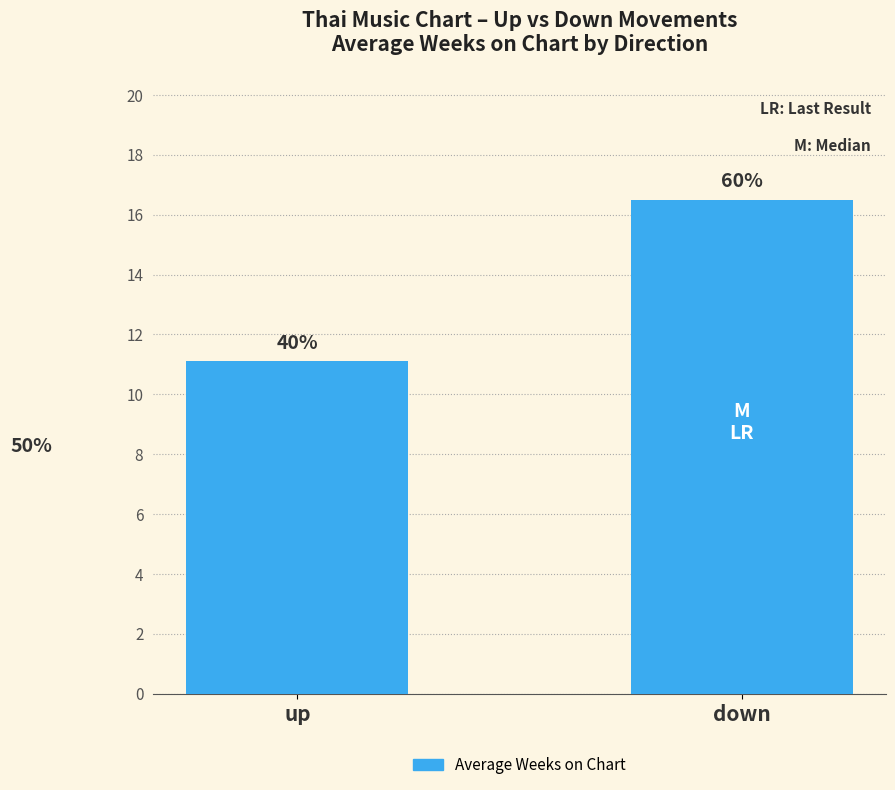

Does the chart contain stacked bars?

No